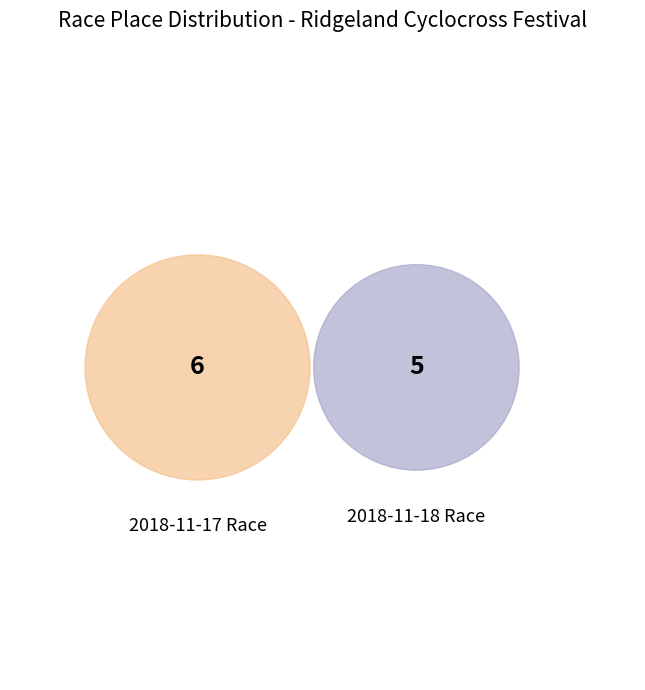

To the nearest percent, what is the combined percentage of 2018-11-18 Race and 2018-11-17 Race?

100%